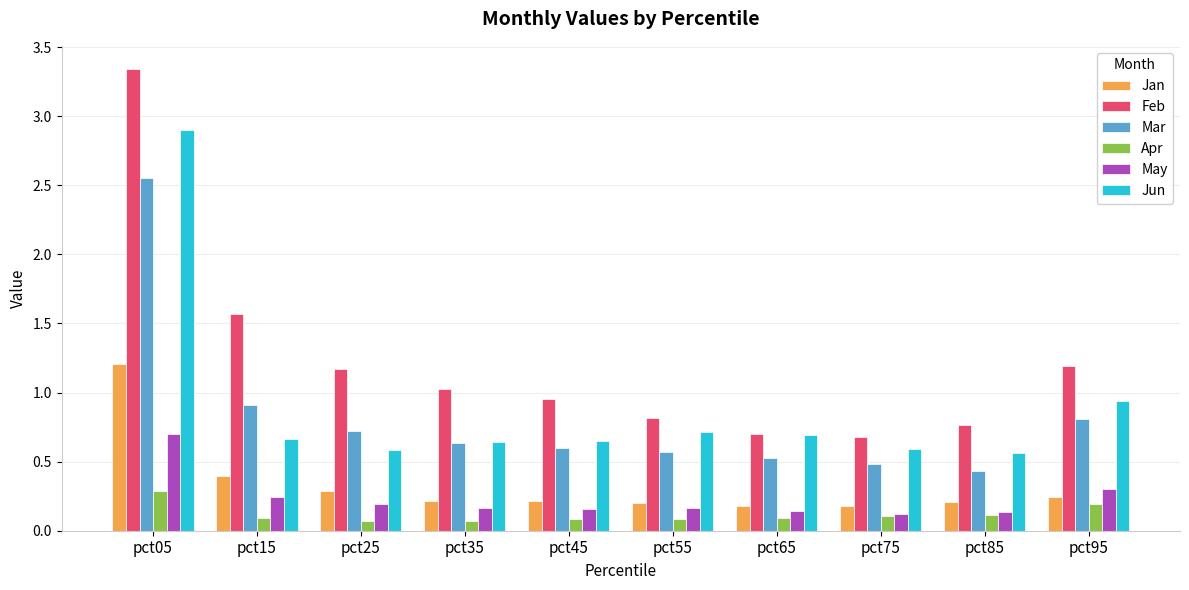

What are all the series names shown in the legend?

Jan, Feb, Mar, Apr, May, Jun